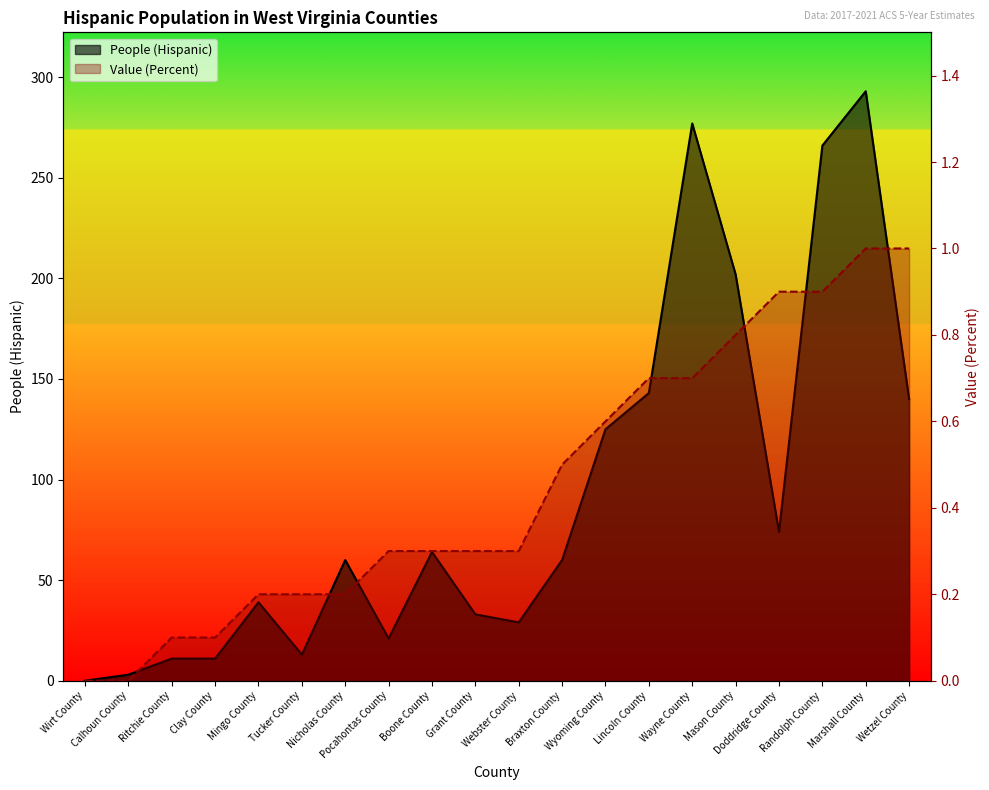

What position from the right is Clay County?

17